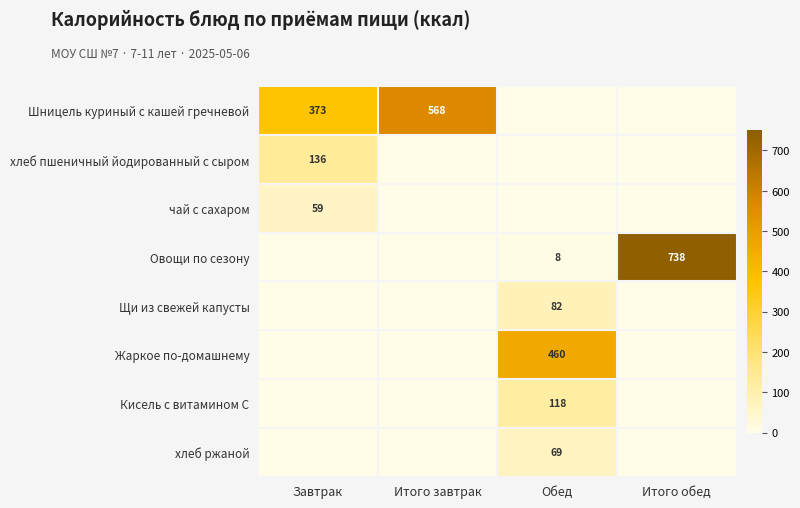

Is it true that Шницель куриный с кашей гречневой equals 532 at Завтрак?

False